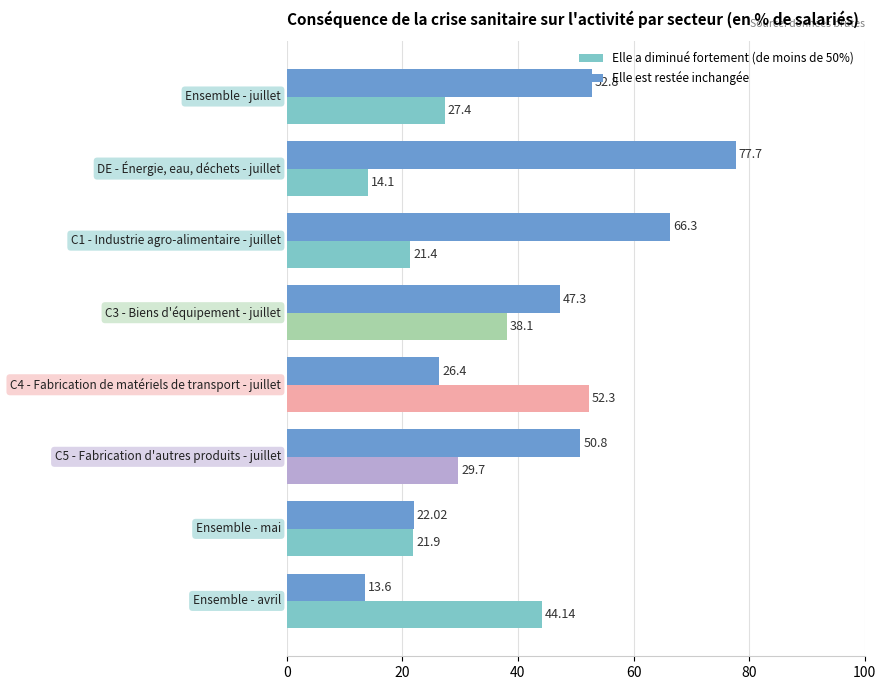

What is the sum of all Elle a diminué fortement (de moins de 50%) values?

249.0